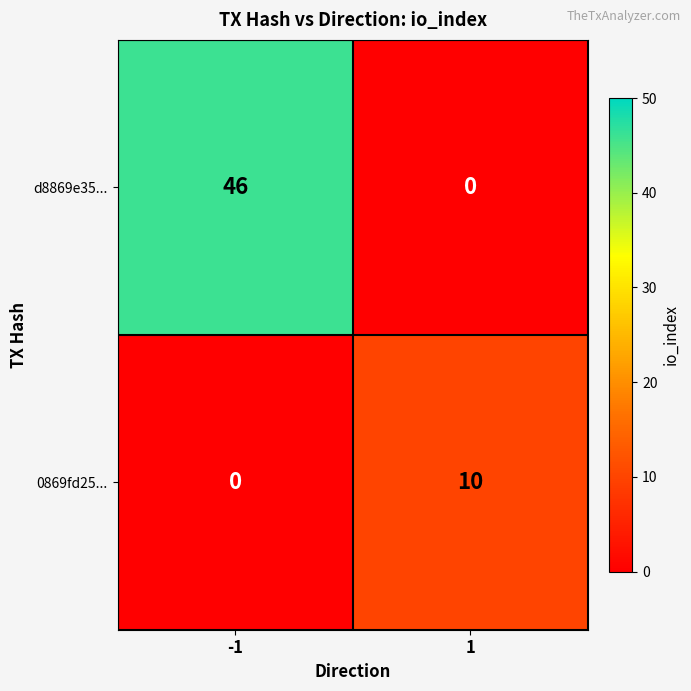

Reading right to left, extract all data points from this chart.

d8869e35...: 0	46
0869fd25...: 10	0